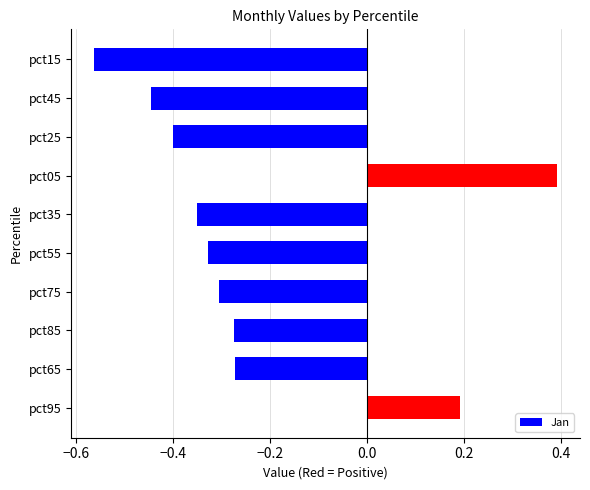

What is the label of the 4th bar from the top?

pct05